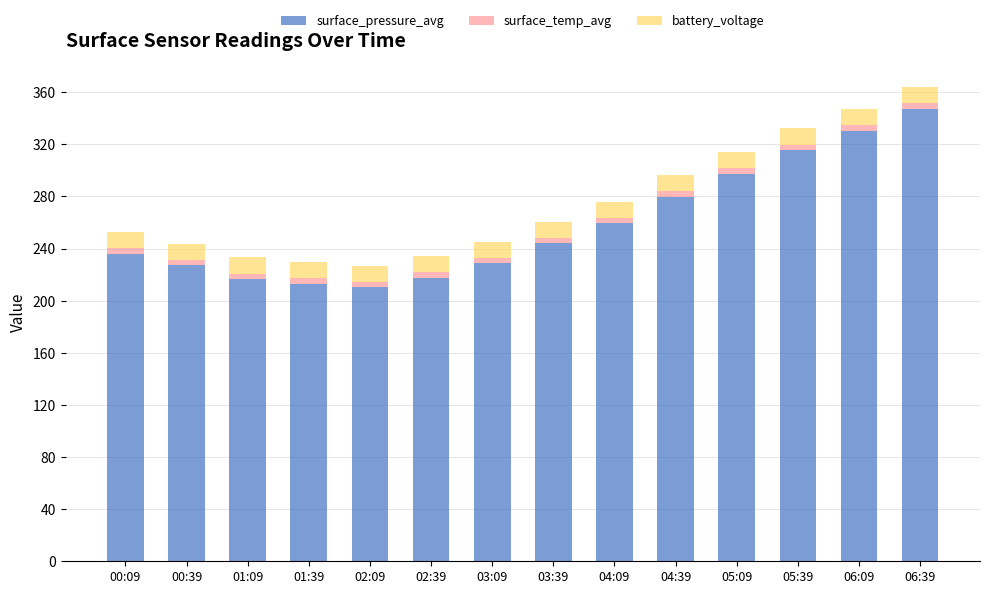

What is the lowest value of the surface_pressure_avg series?

210.1